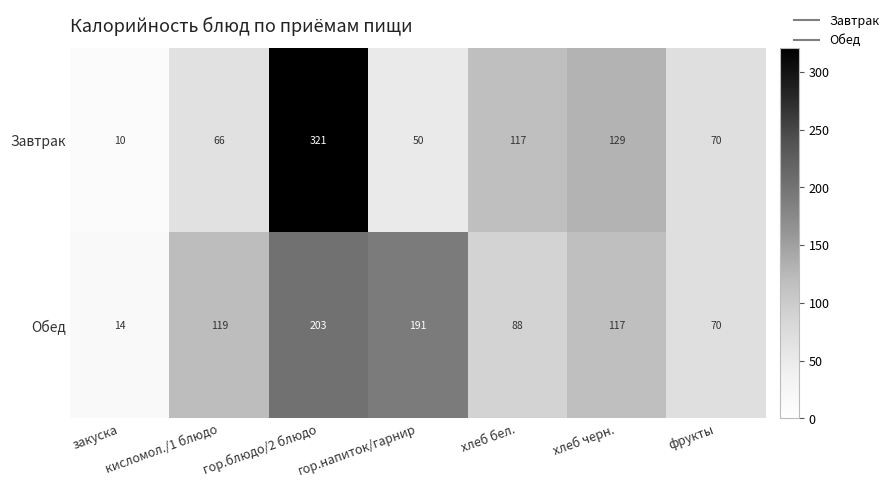

At which label does Обед first exceed 117?

кисломол./1 блюдо